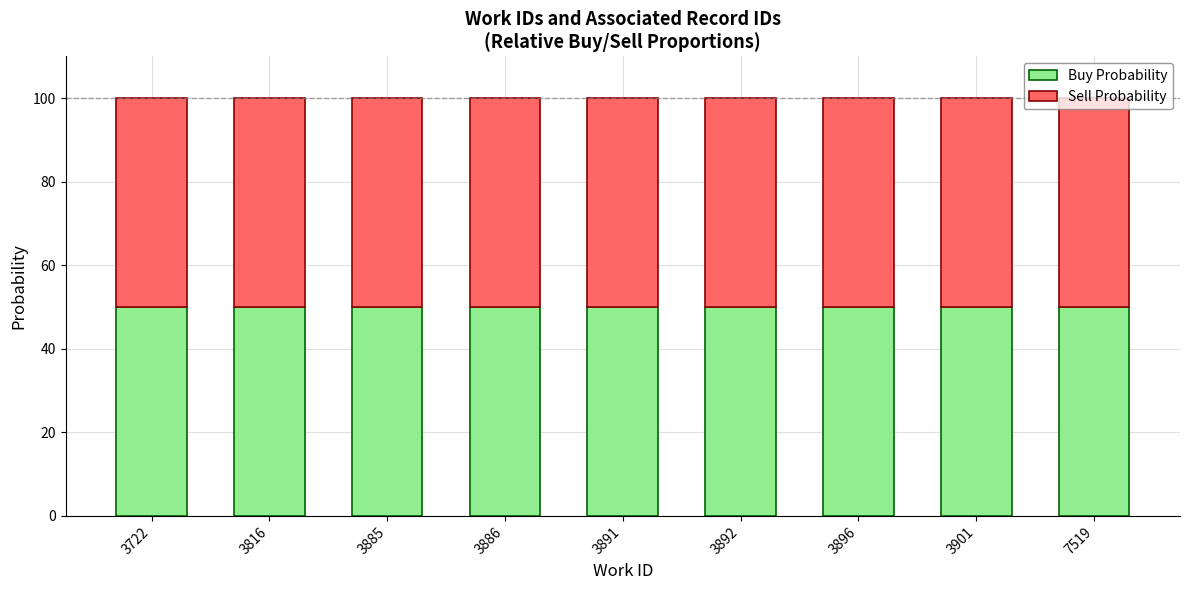

Does the chart contain any negative values?

No